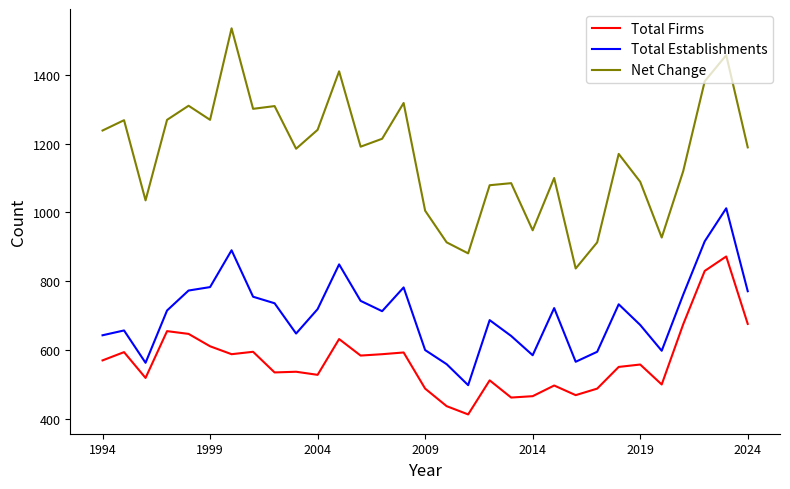

Which series has the widest spread of values?

Net Change